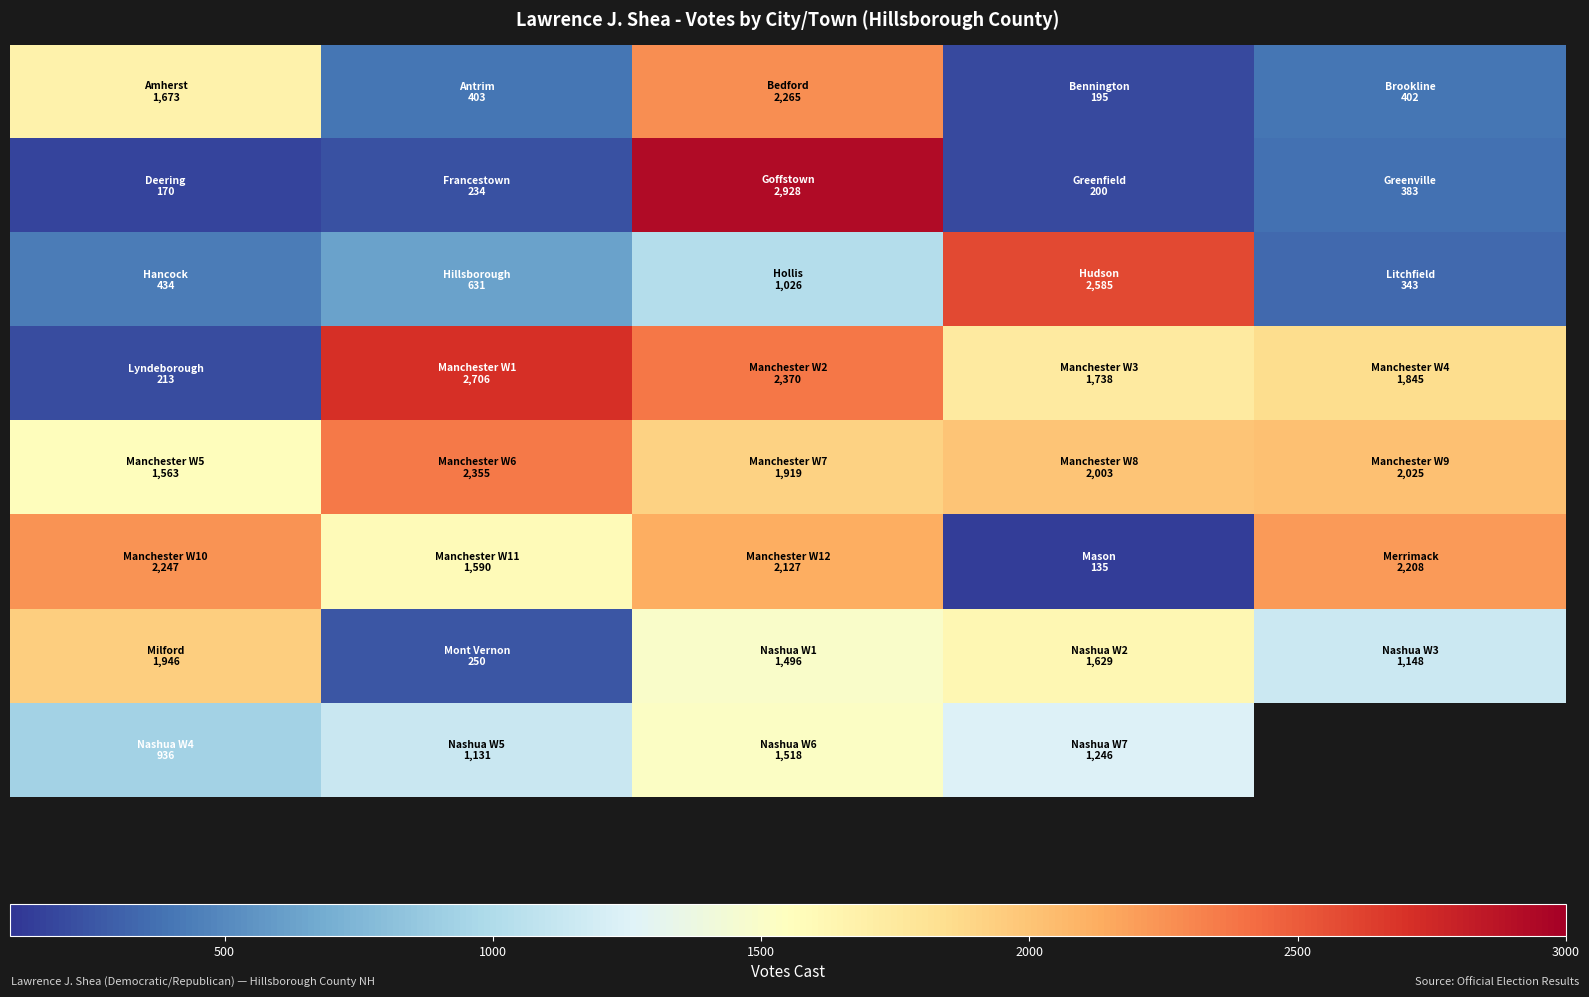

What is the total value across all series at 1000?

15649.0